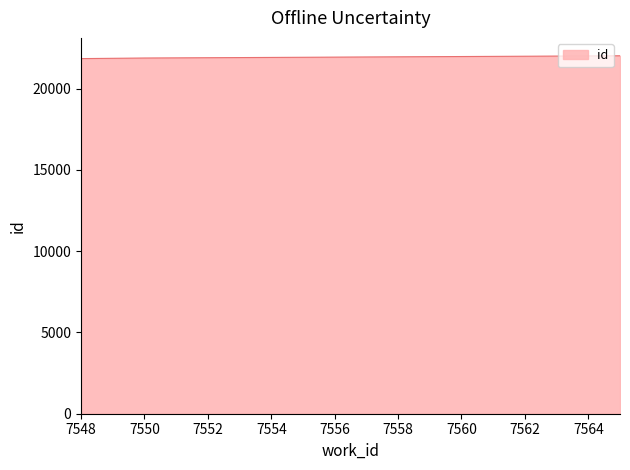

What is the maximum value shown in the chart?

22020